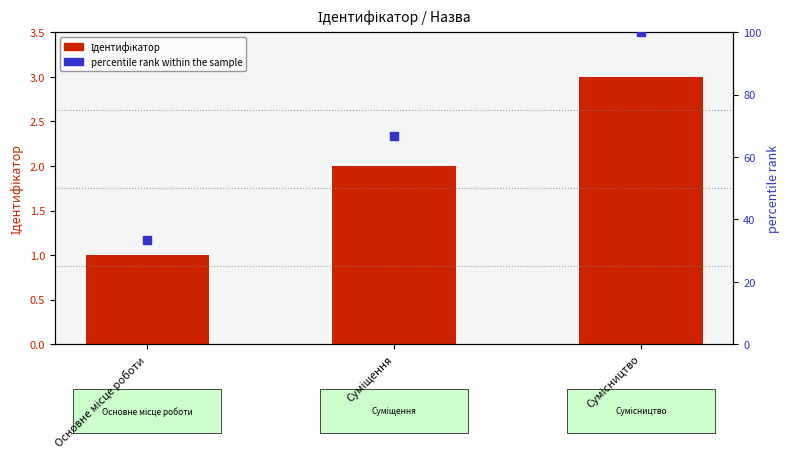

Which series has the largest Y range (max minus min)?

percentile rank within the sample